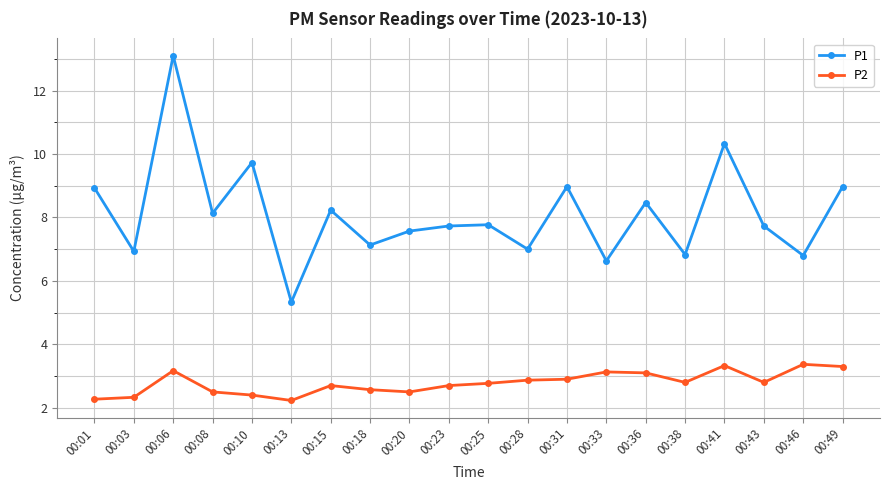

Which series has the largest range (max minus min)?

P1